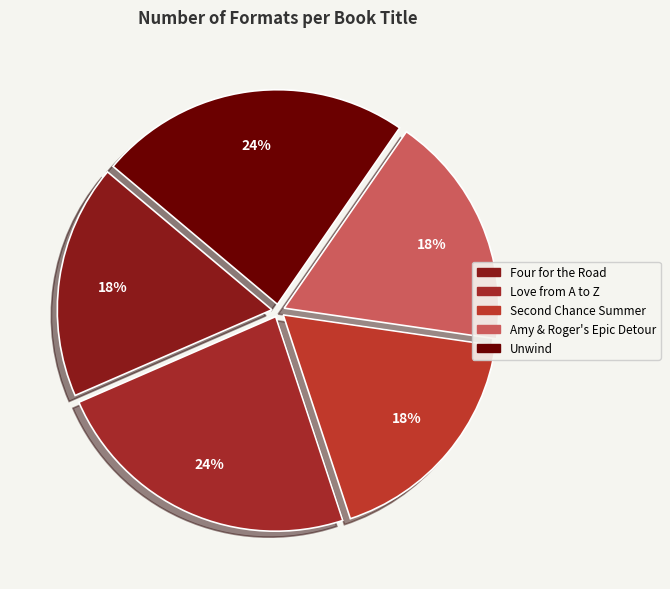

What percentage is the Amy & Roger's Epic Detour slice, to the nearest percent?

18%